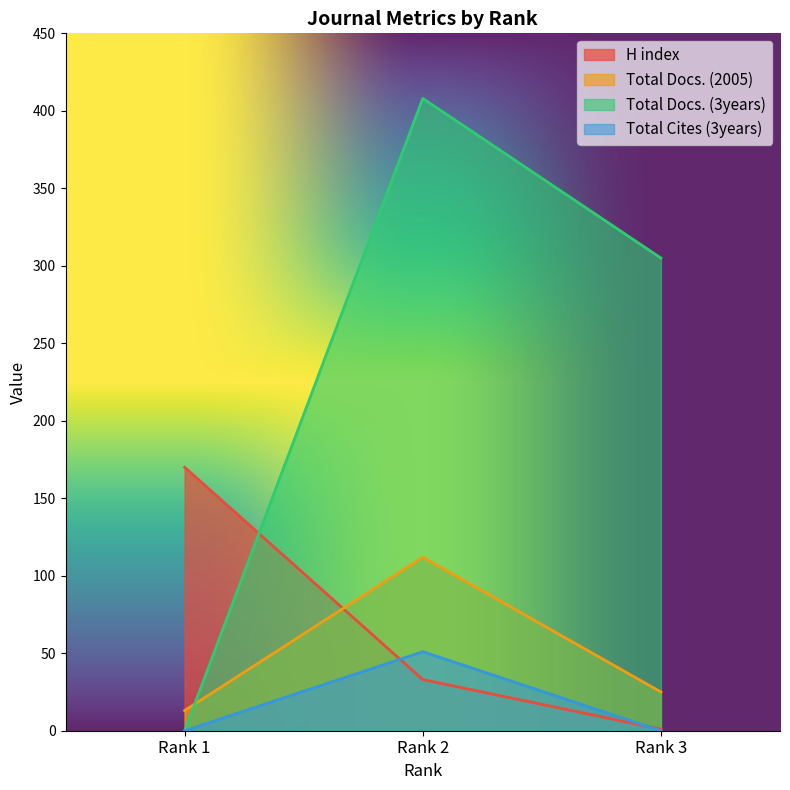

What is the difference between the maximum and second lowest values in the Total Cites (3years) series?

51